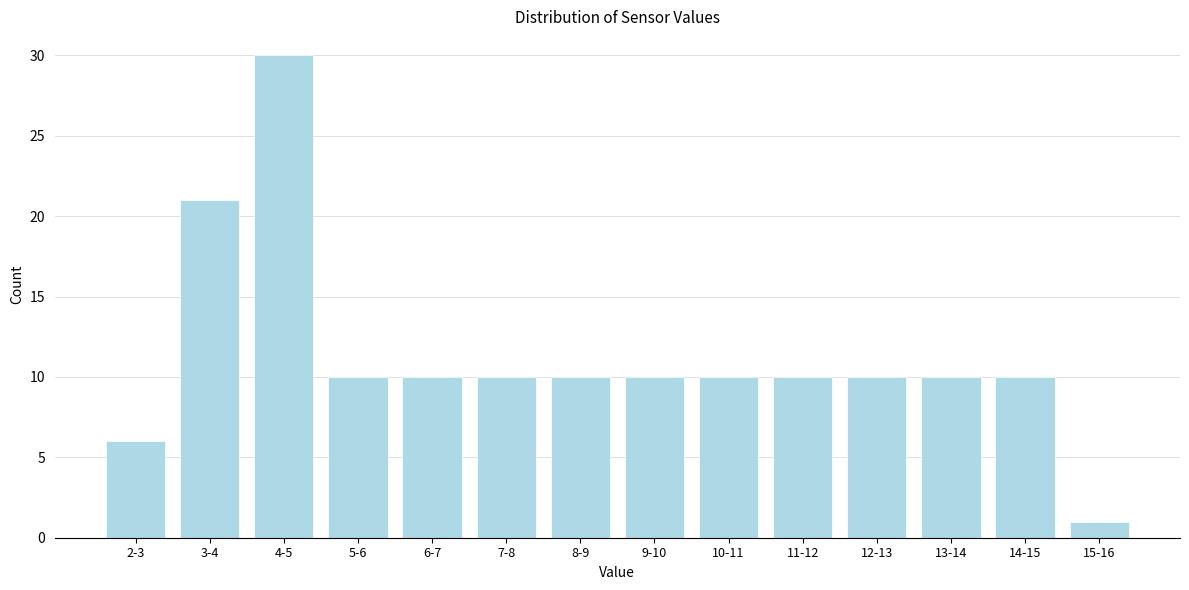

Reading left to right, list all the values displayed in this chart.

6	21	30	10	10	10	10	10	10	10	10	10	10	1